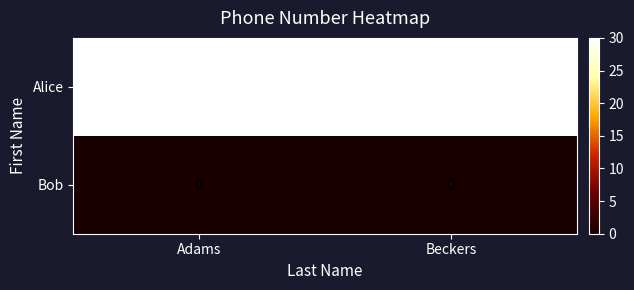

What is the spread (max minus min) of values at Beckers?

30